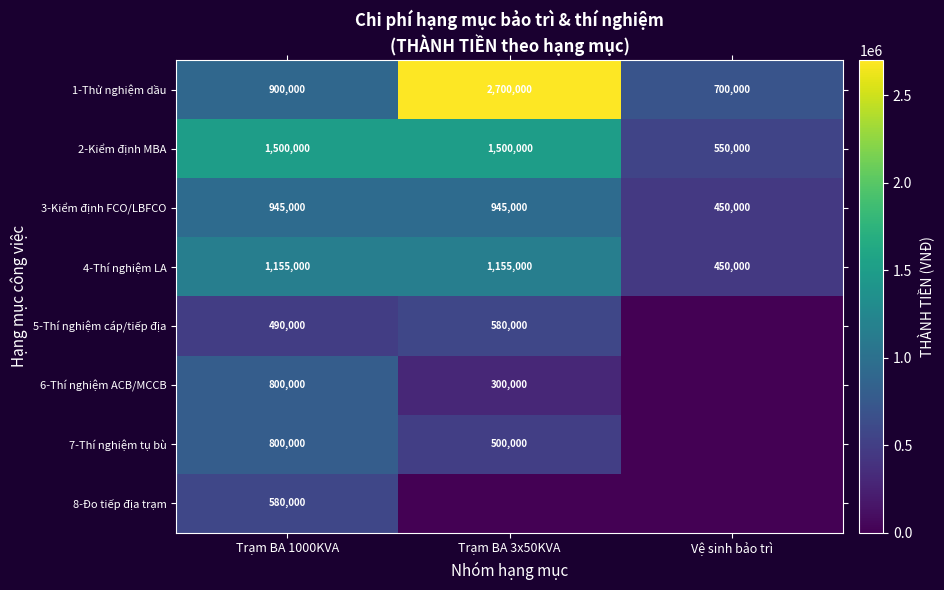

Read the 2-Kiểm định MBA value at Trạm BA 3x50KVA, to the nearest 100.

1500000